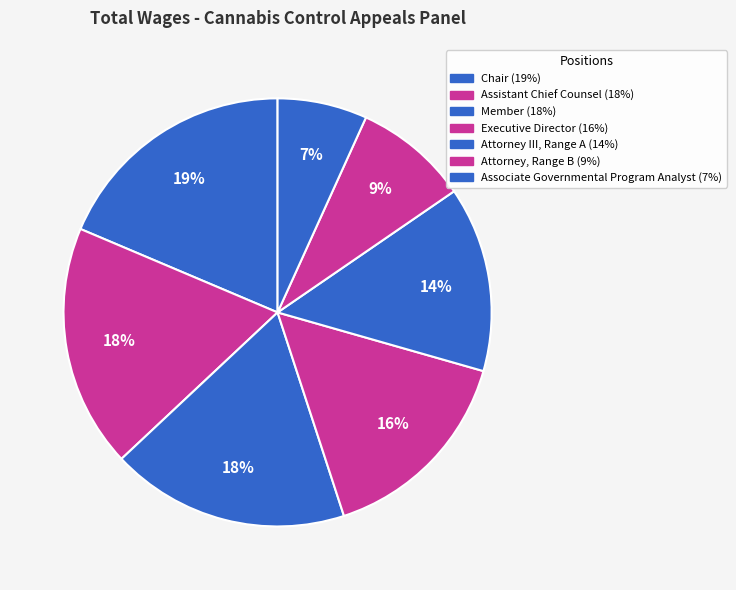

To the nearest percent, what is the average slice percentage?

14%